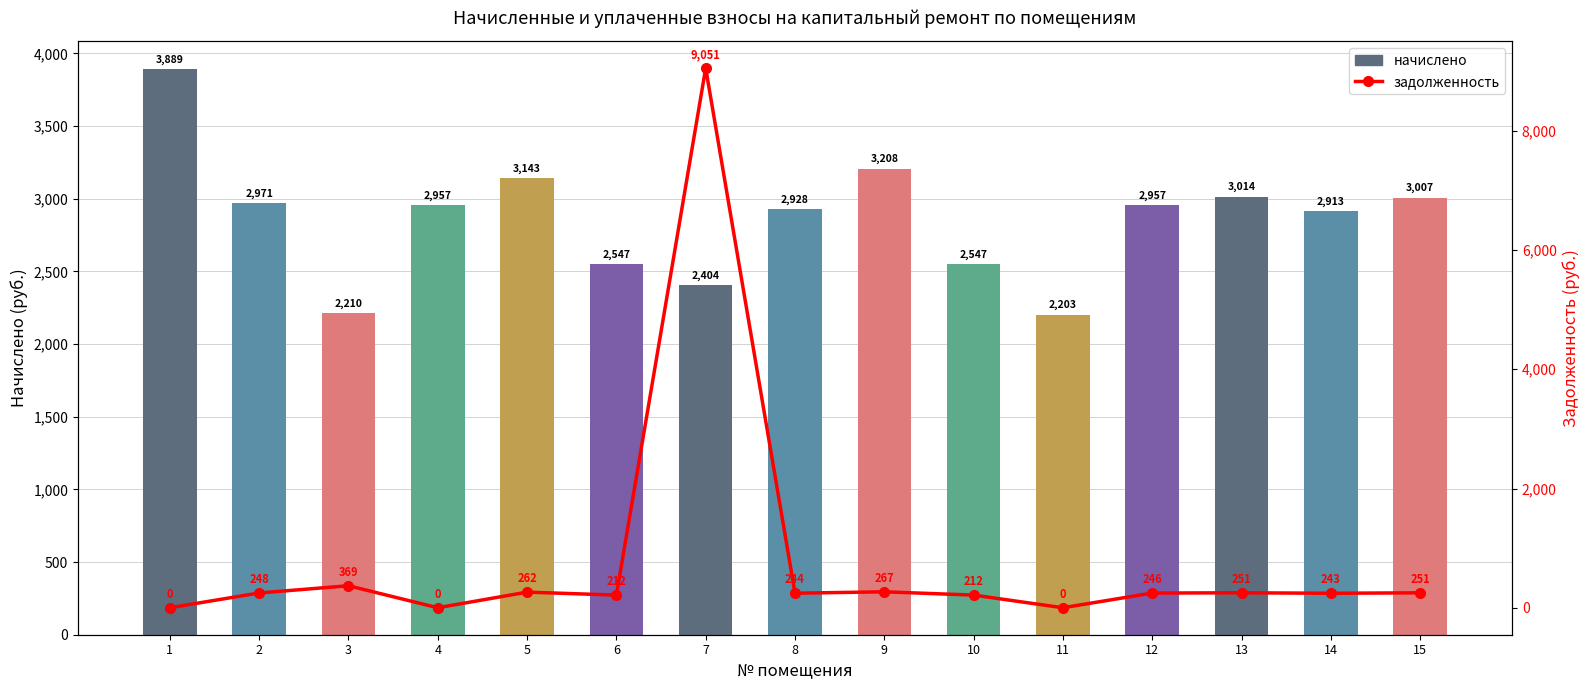

What is the total value across all series at 13?

3265.1